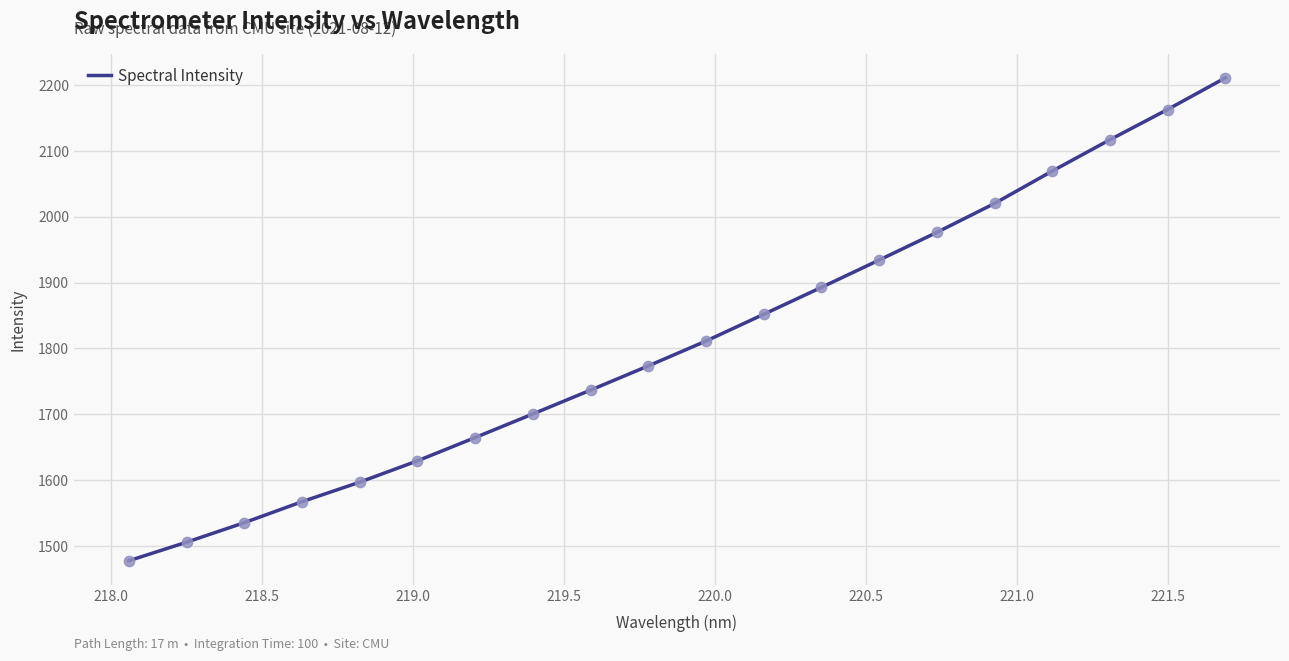

What is the minimum value shown in the chart?

1477.7